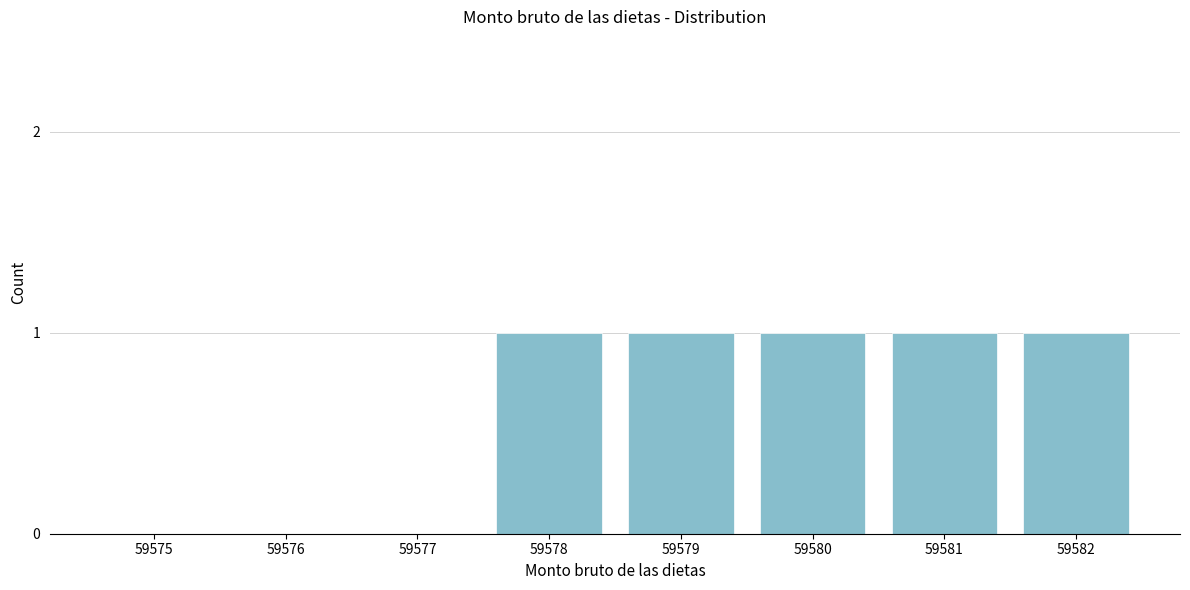

Reading left to right, transcribe all the data shown in this chart.

59575=0	59576=0	59577=0	59578=1	59579=1	59580=1	59581=1	59582=1